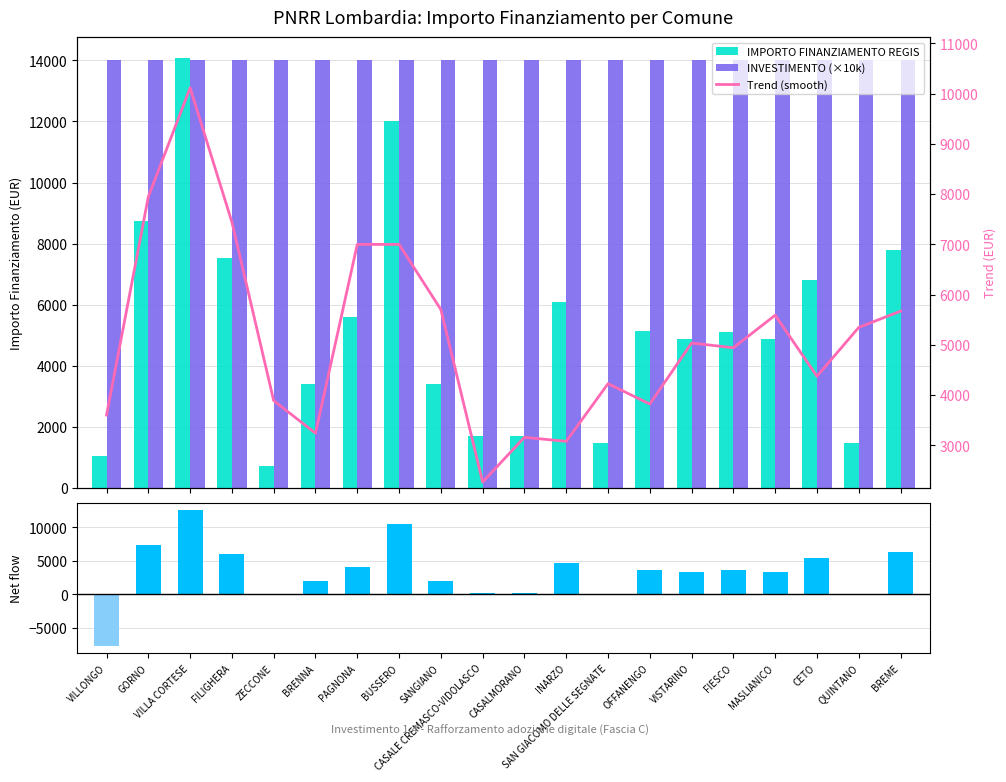

Does the chart contain any negative values?

Yes